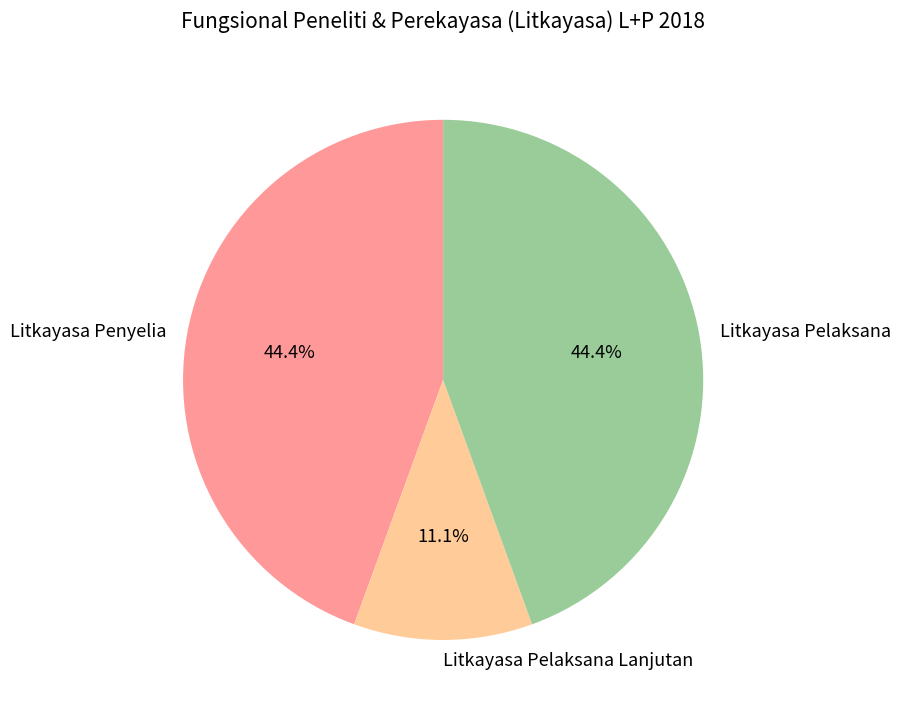

Which slice is the smallest?

Litkayasa Pelaksana Lanjutan